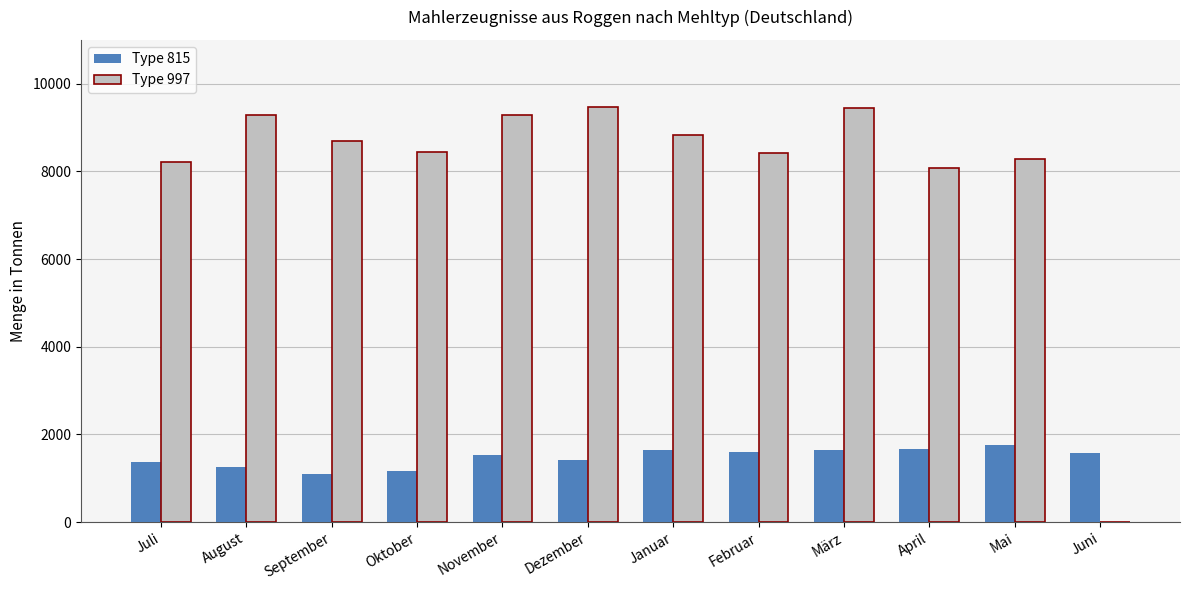

What is the difference between the Type 997 values at März and Juli?

1227